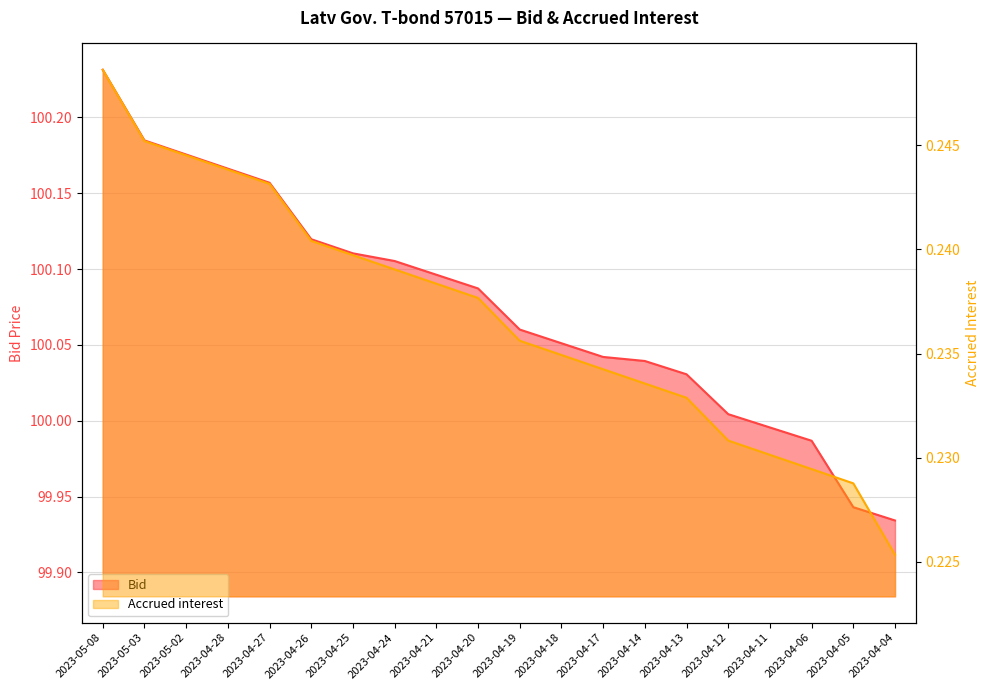

Where does the Bid series first go above 100?

2023-05-08